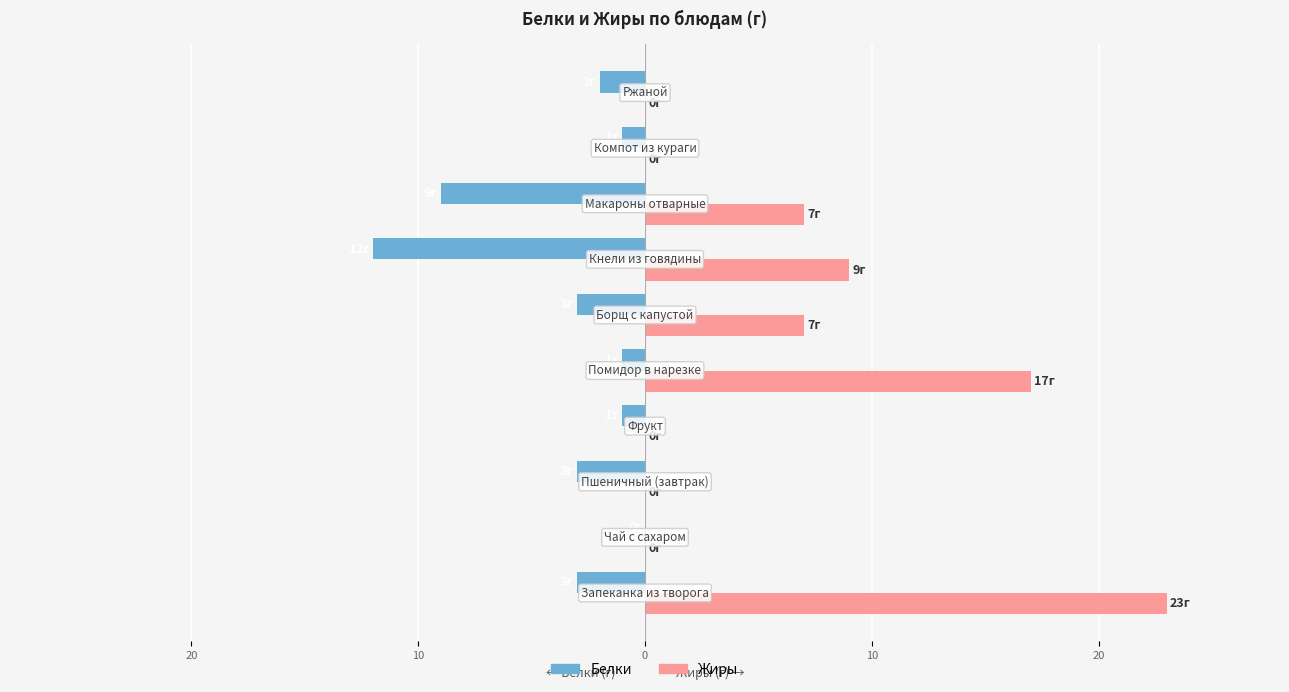

What are all the series names shown in the legend?

Белки, Жиры